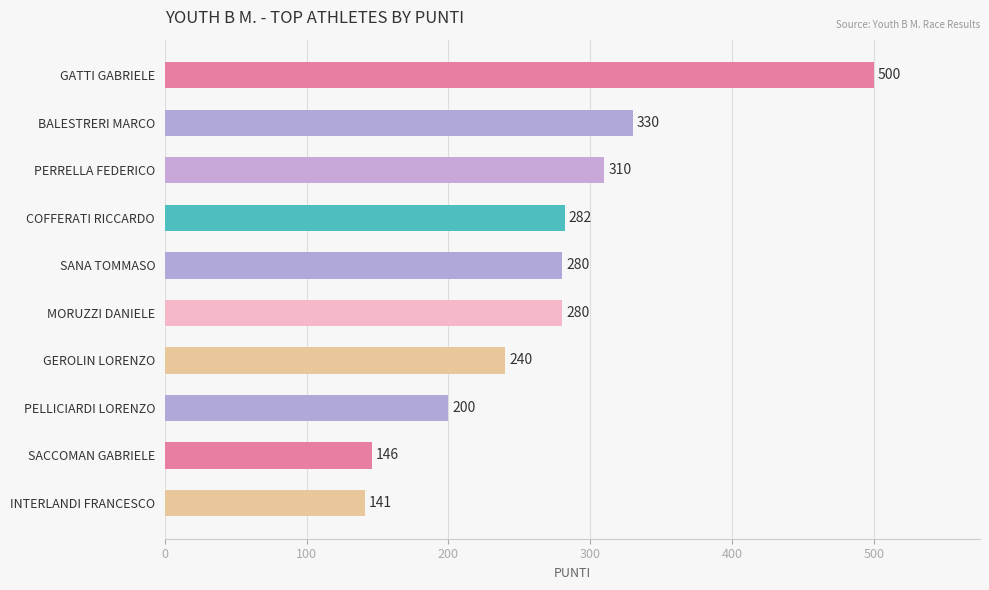

What is the ratio of the value at PELLICIARDI LORENZO to the value at GEROLIN LORENZO?

0.8